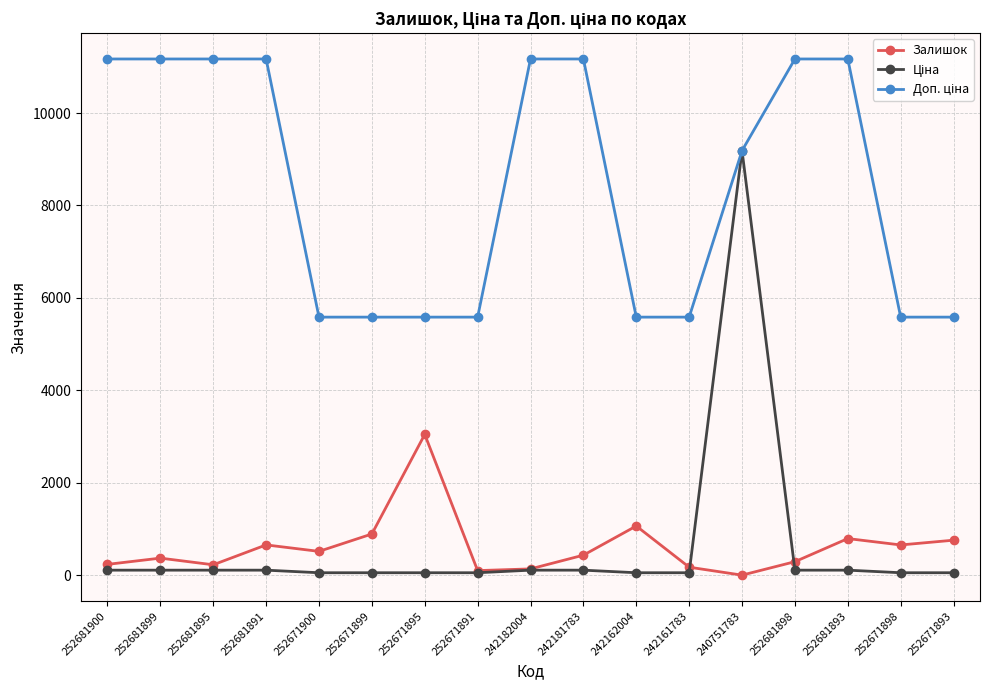

What is the highest value of the Залишок series?

3048.0